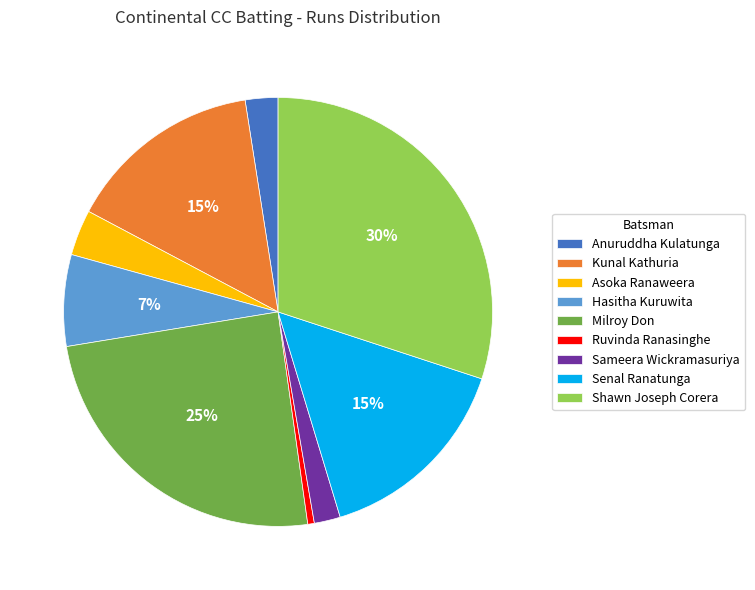

Is the sum of Shawn Joseph Corera and Hasitha Kuruwita greater than half?

No